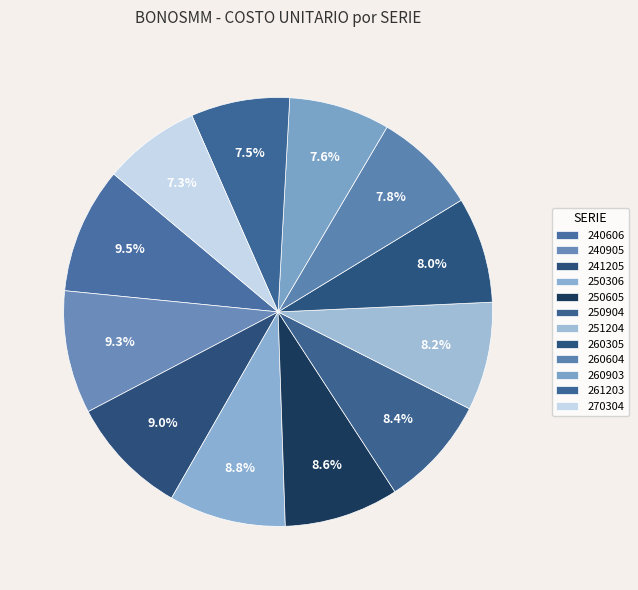

Rank the categories by value from highest to lowest.

240606, 240905, 241205, 250306, 250605, 250904, 251204, 260305, 260604, 260903, 261203, 270304